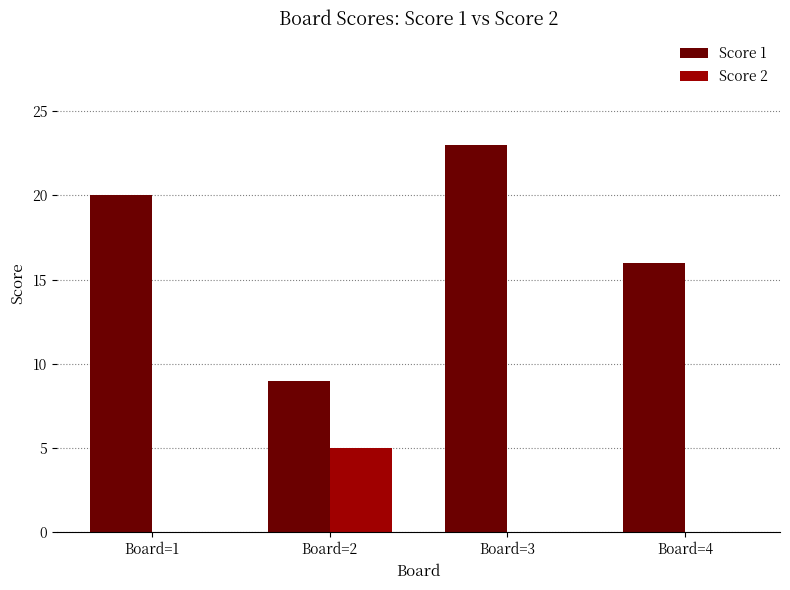

Reading right to left, list all the values displayed in this chart.

Score 1: 16	23	9	20
Score 2: 0	0	5	0